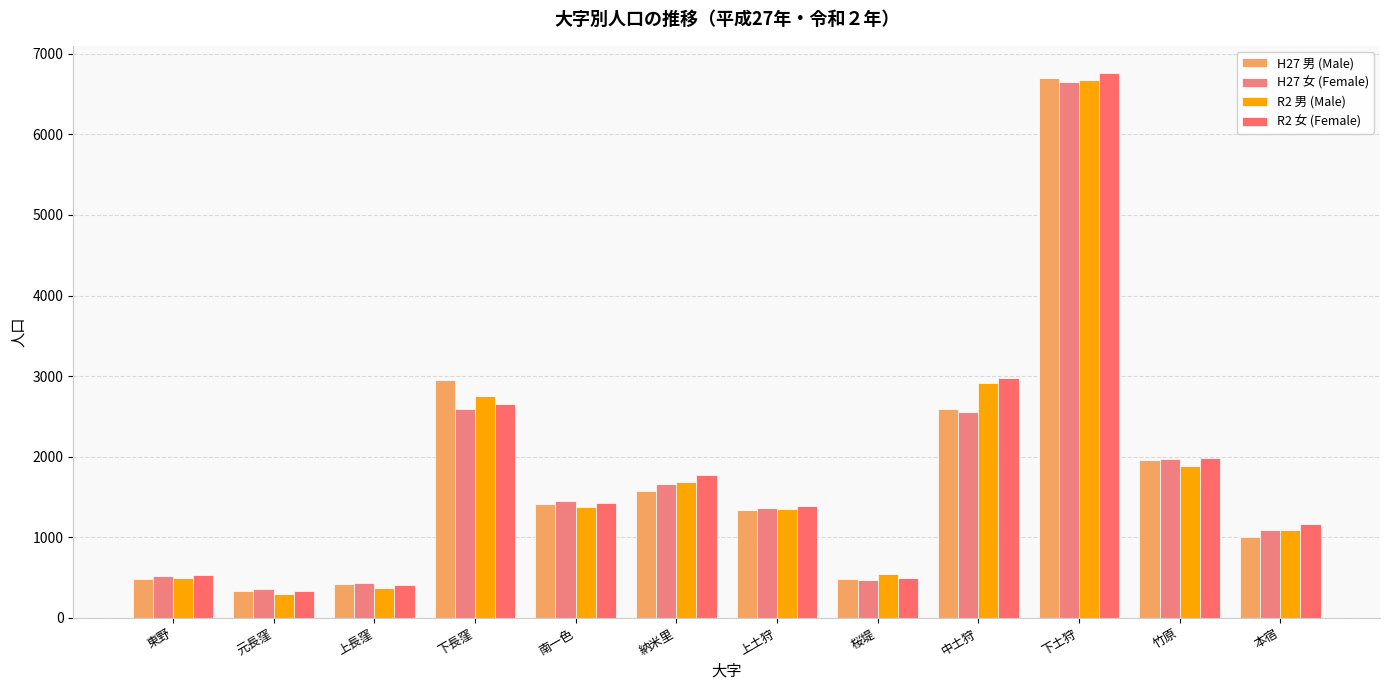

Are the bars horizontal?

No